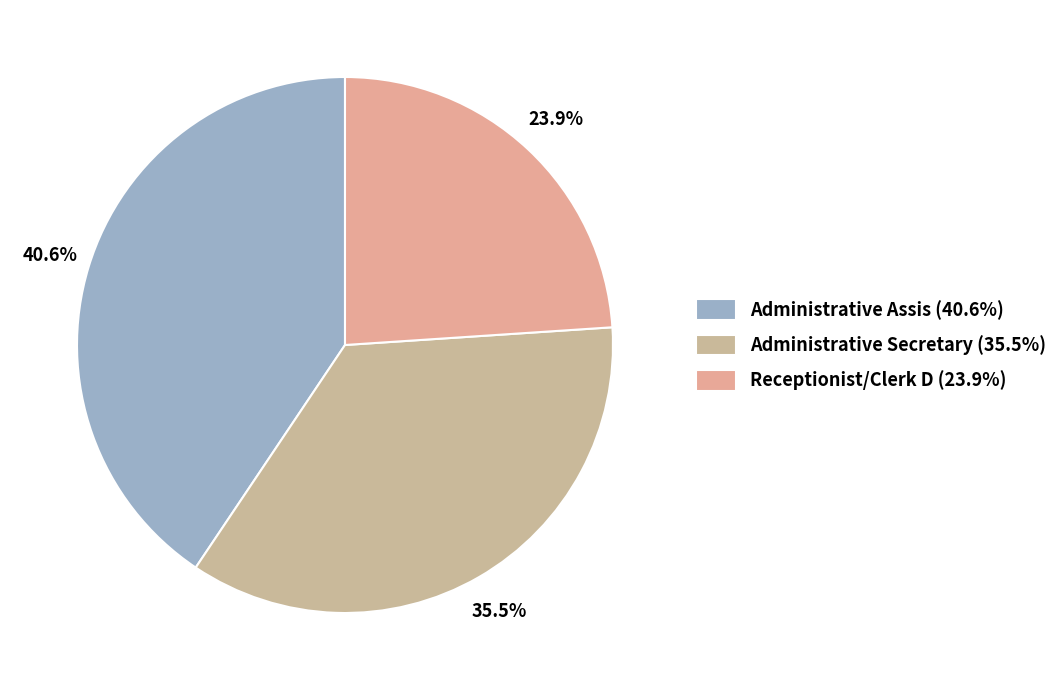

Does any single category account for the majority?

No